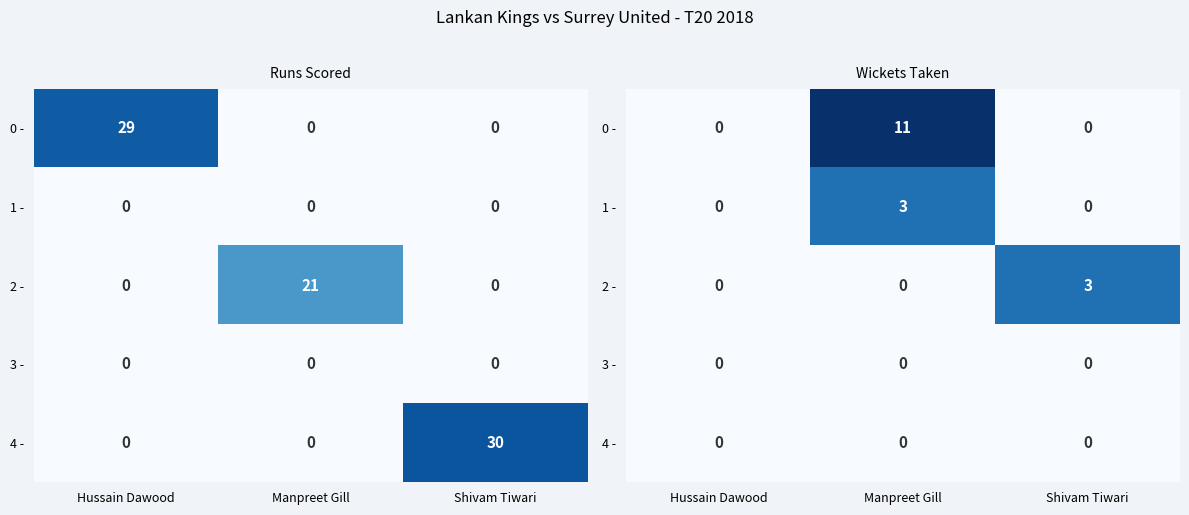

Which category has the lowest value in the 1 - series?

Hussain Dawood